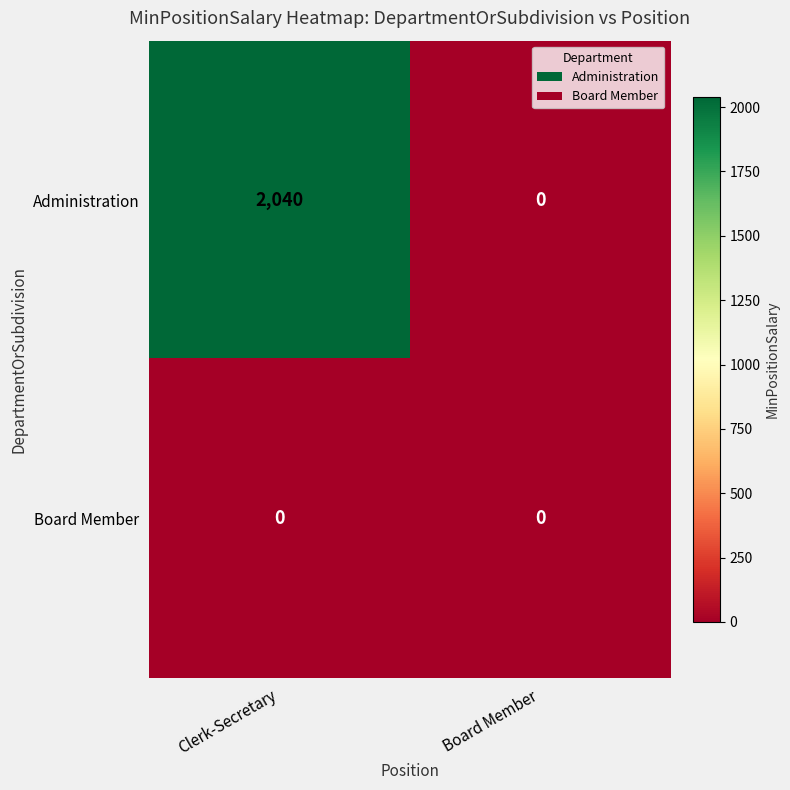

True or false: Administration has a value of 0 at Board Member.

True